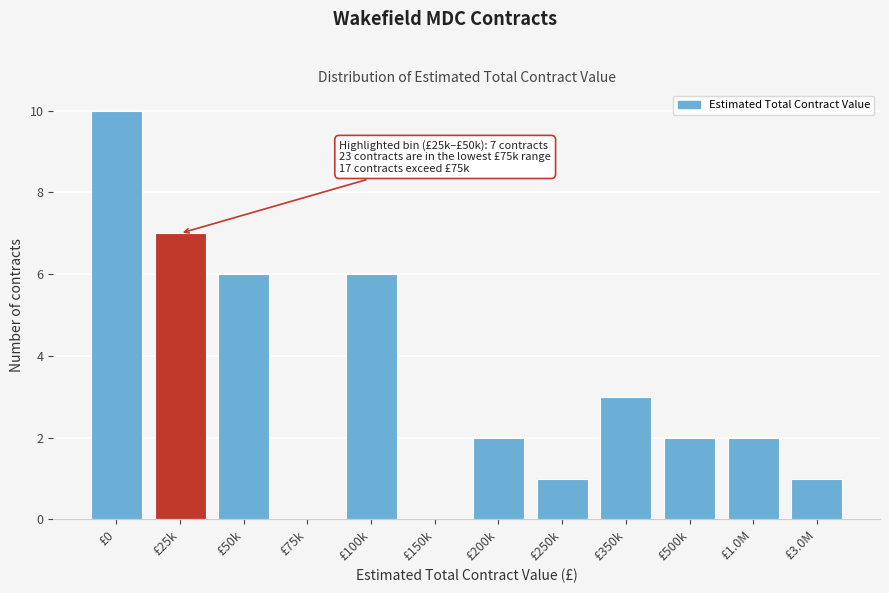

Reading left to right, what are all the values shown in this chart?

£0=10	£25k=7	£50k=6	£75k=0	£100k=6	£150k=0	£200k=2	£250k=1	£350k=3	£500k=2	£1.0M=2	£3.0M=1